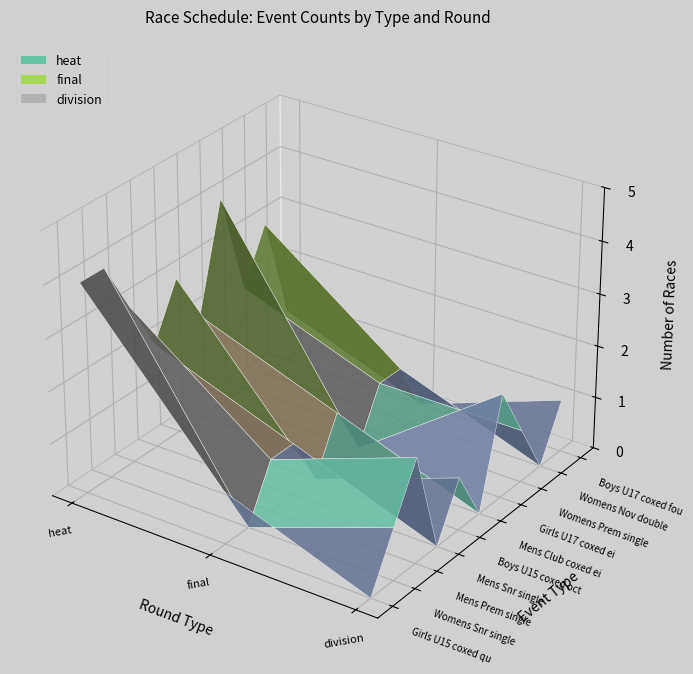

What is the difference between the maximum and minimum values in the final series?

1